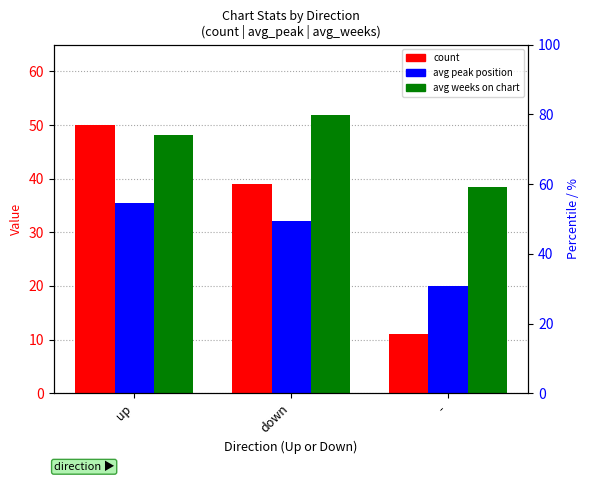

Are the bars horizontal?

No